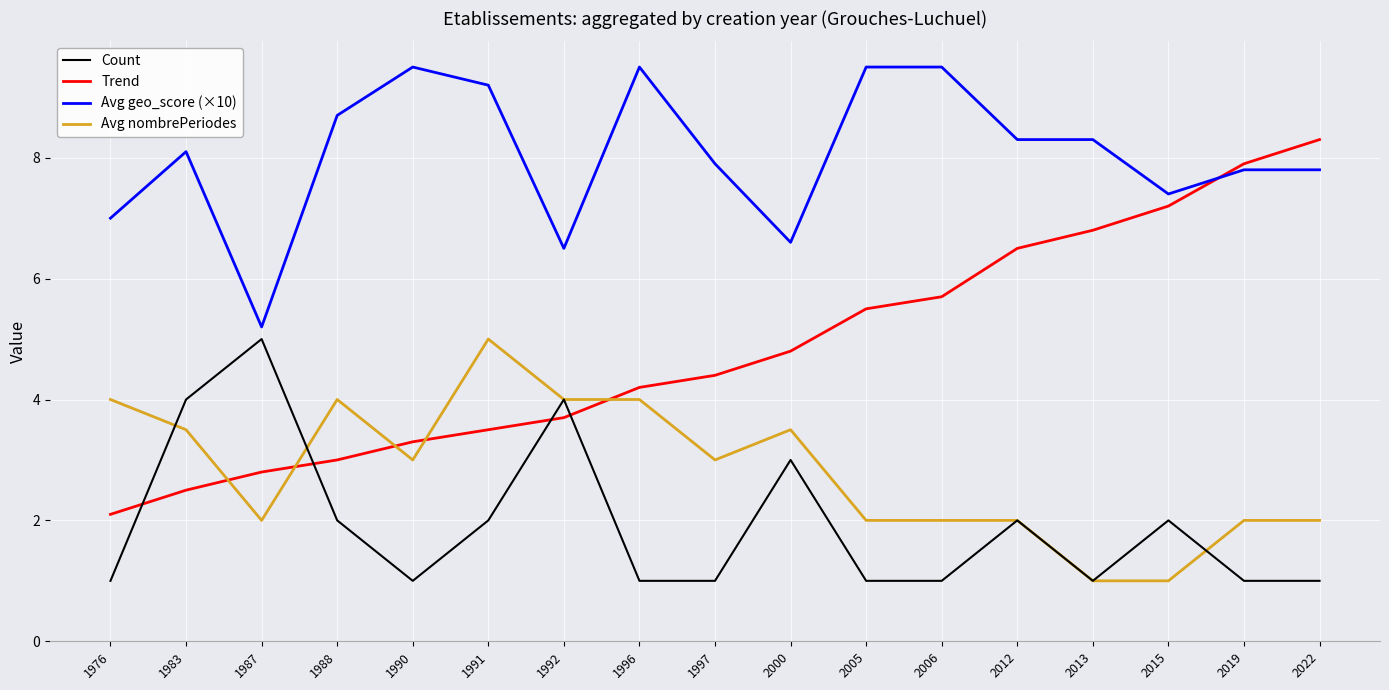

Where is Count nearest to the value 3?

2000